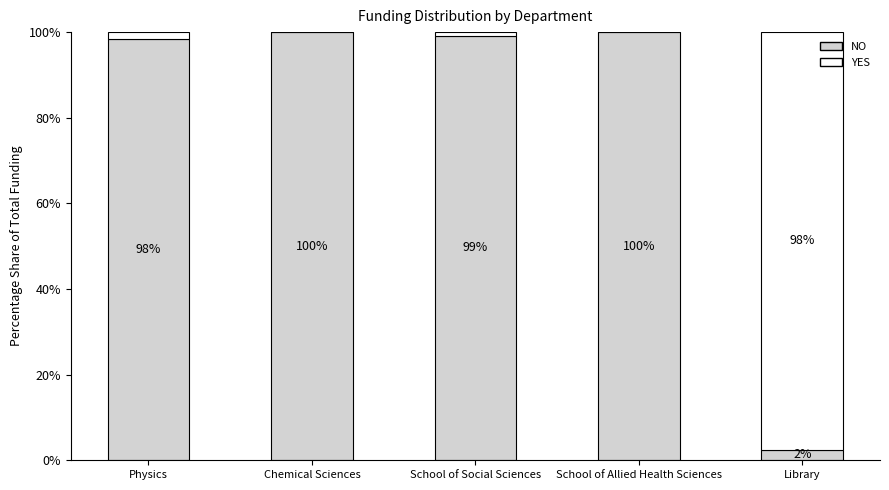

Is it true that NO equals 131.2 at School of Allied Health Sciences?

False